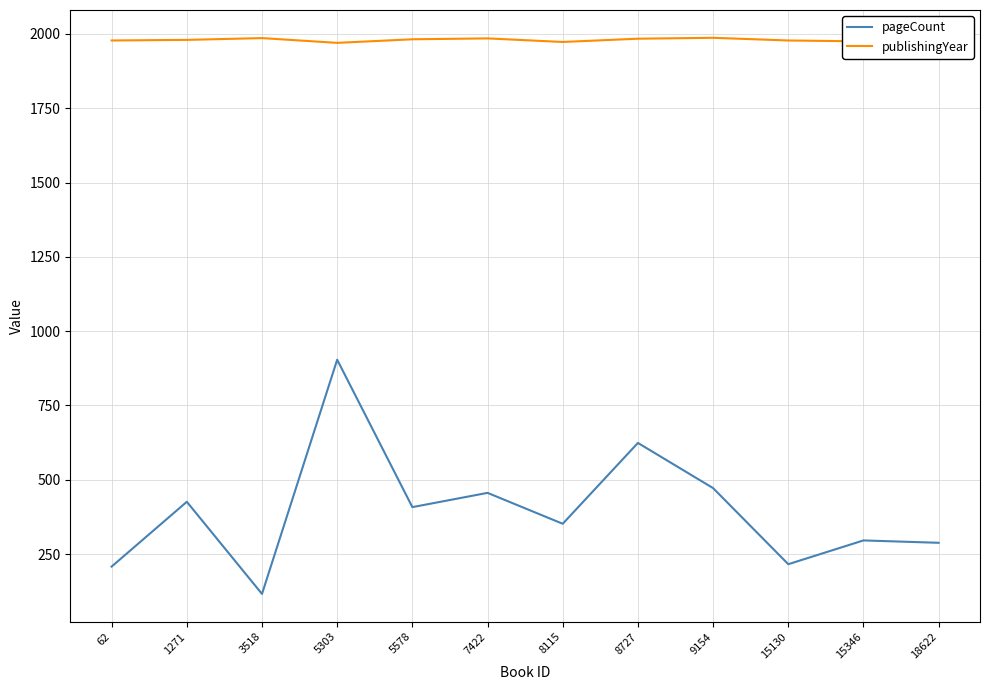

What is the spread (max minus min) of values at 9154?

1515